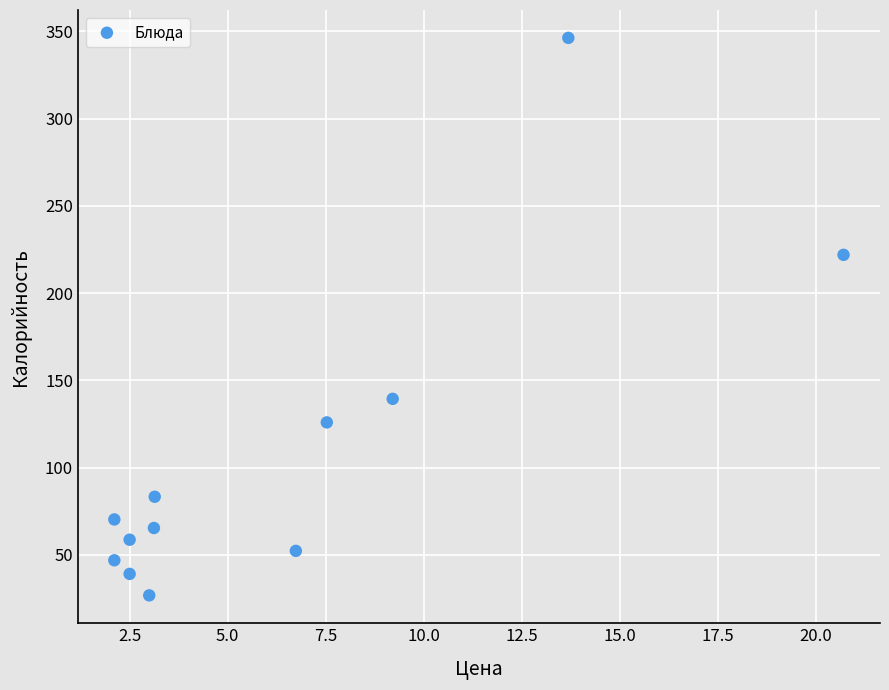

What is the range of X values (max minus min)?

18.6